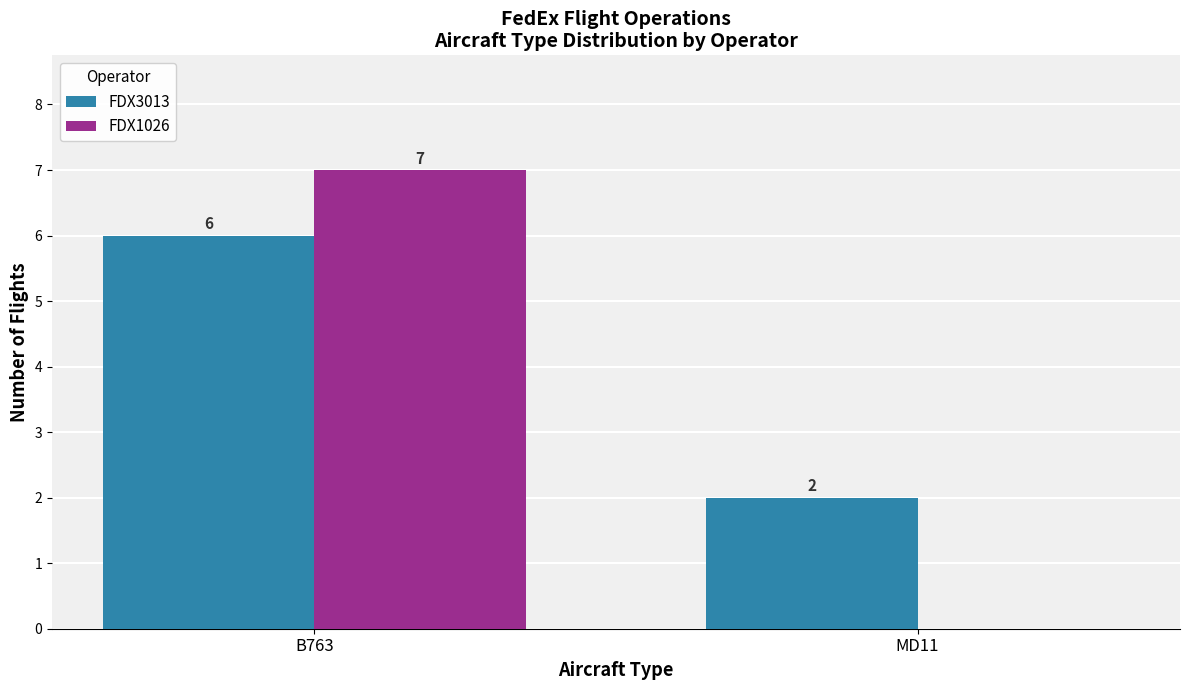

What is the maximum value for FDX3013?

6